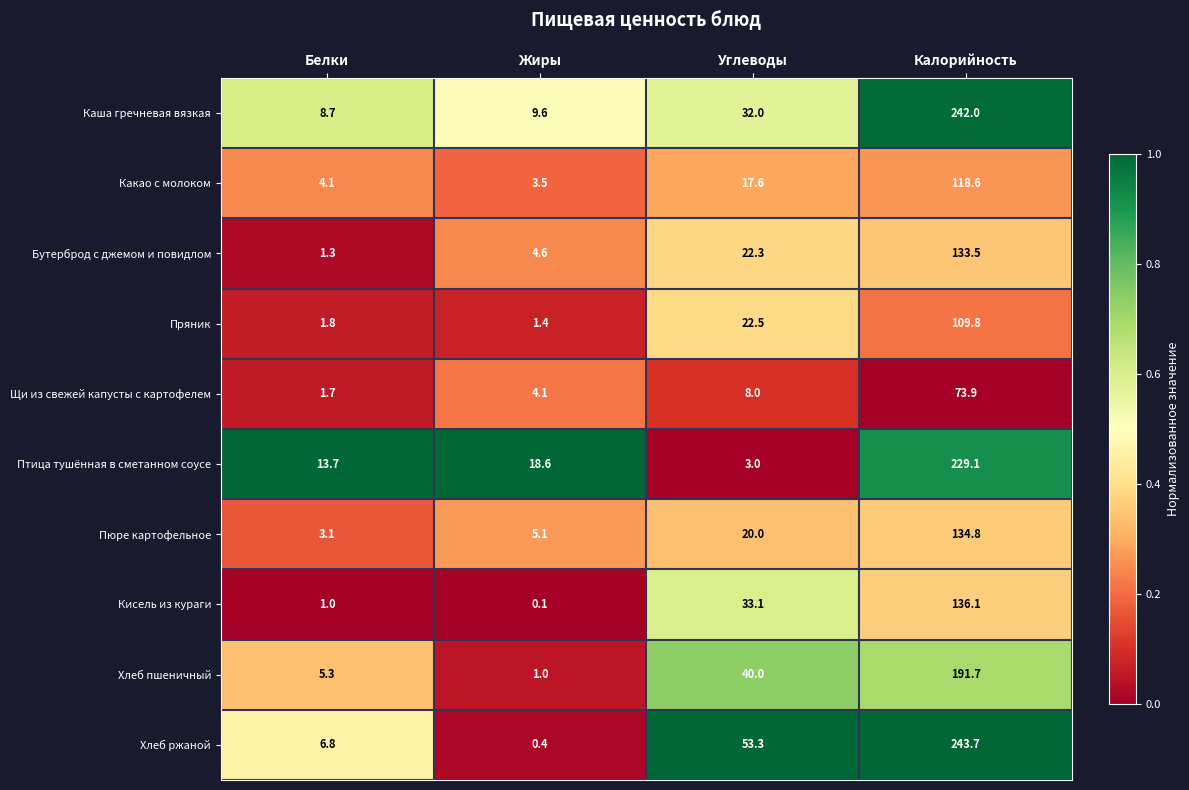

The Какао с молоком series shows 5.4 at Жиры. True or false?

False